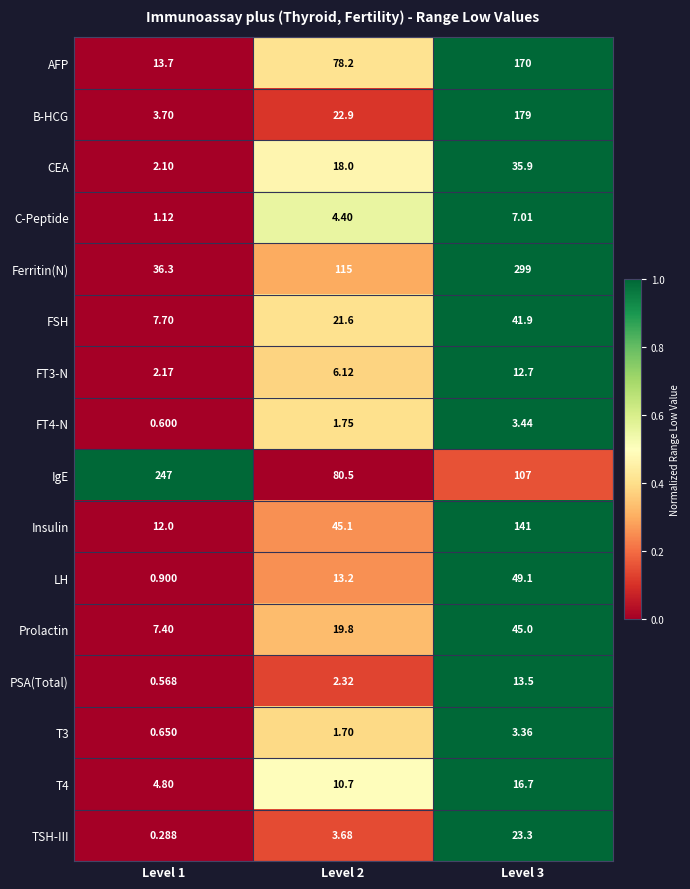

Between Level 2 and Level 3, which series saw the biggest shift?

Ferritin(N)